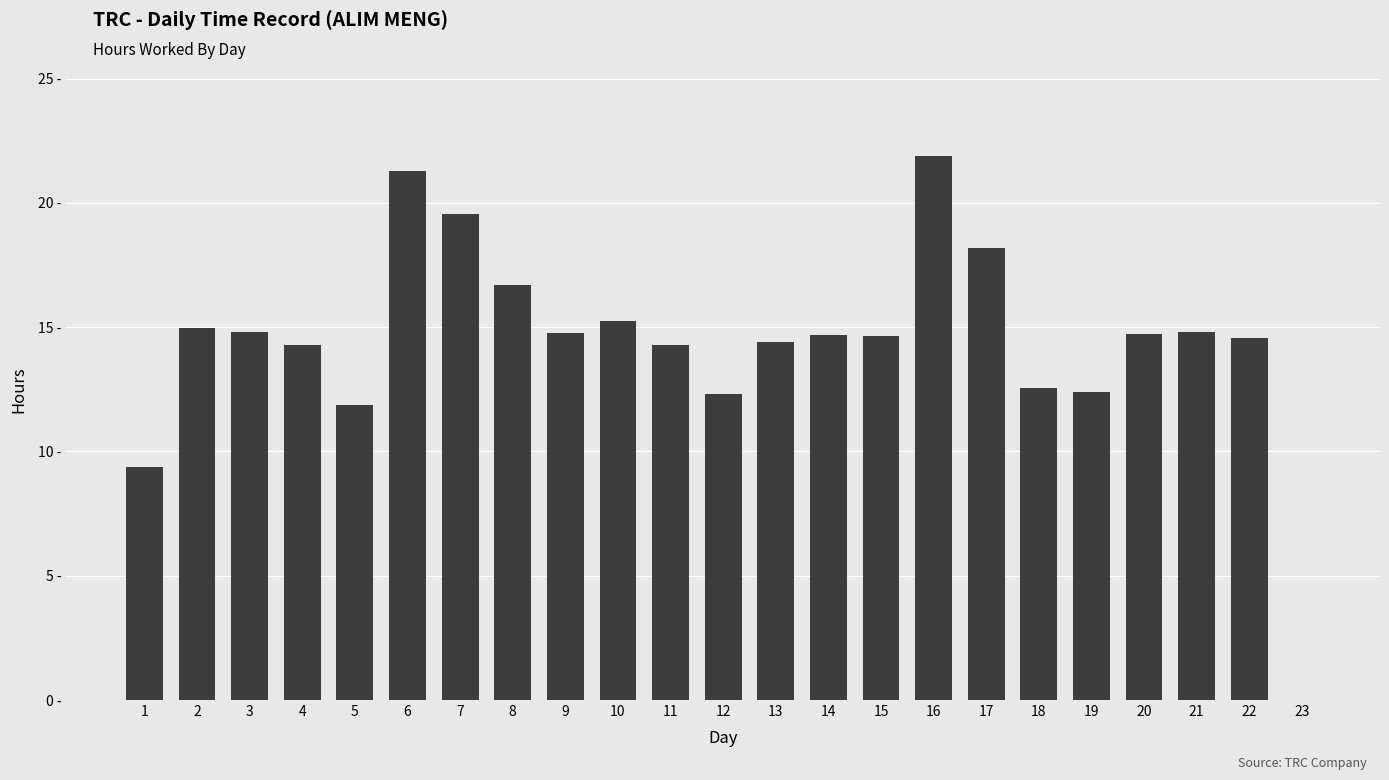

Are the bars horizontal?

No